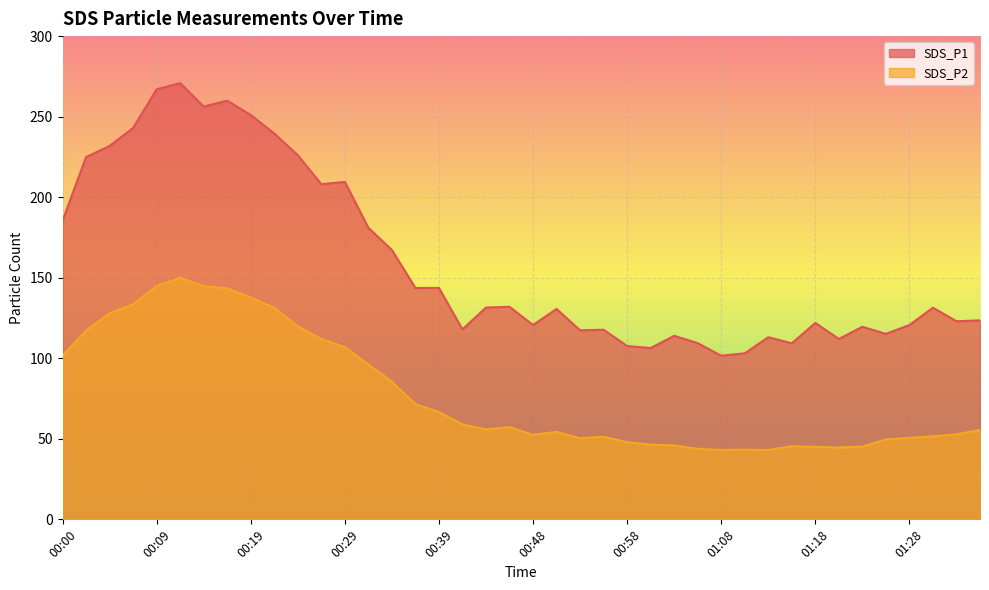

List the series in order of their overall mean, highest first.

SDS_P1, SDS_P2